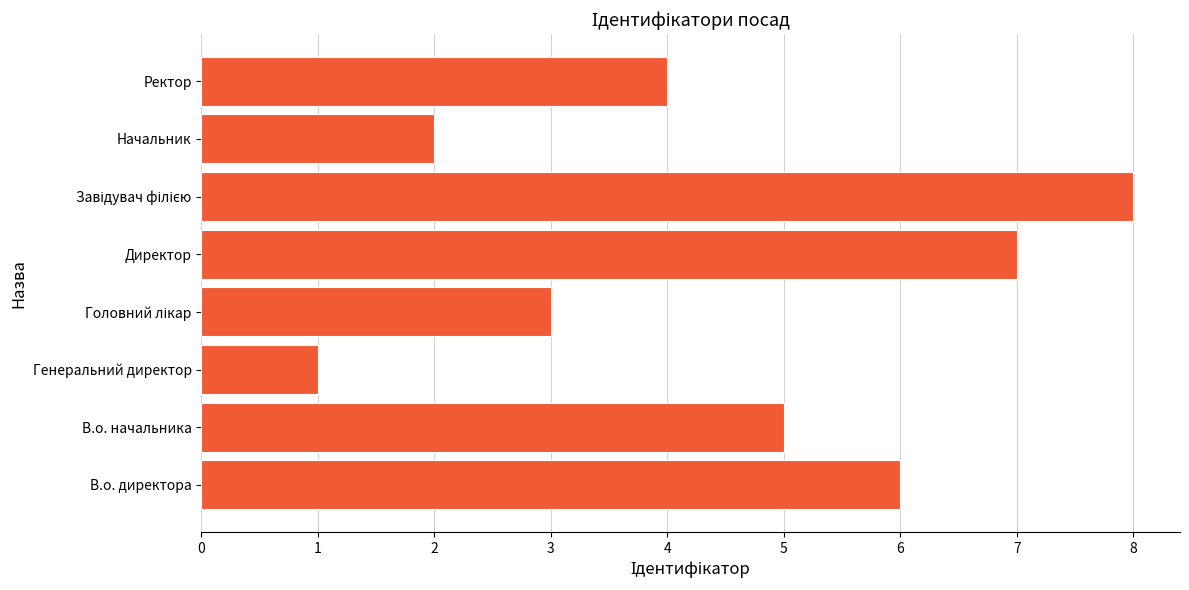

Reading top to bottom, transcribe all the data shown in this chart.

4	2	8	7	3	1	5	6